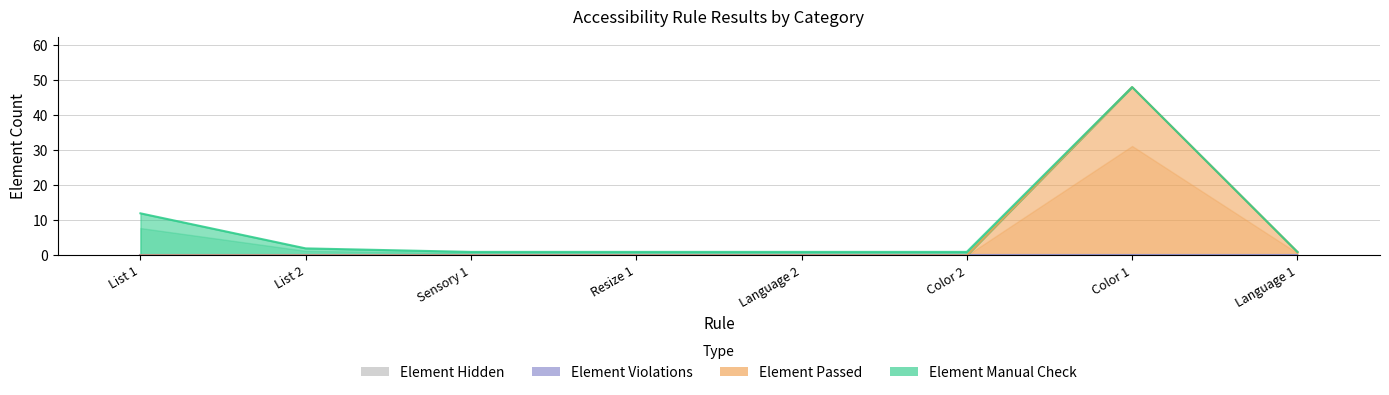

Which series has the widest spread of values?

Element Passed